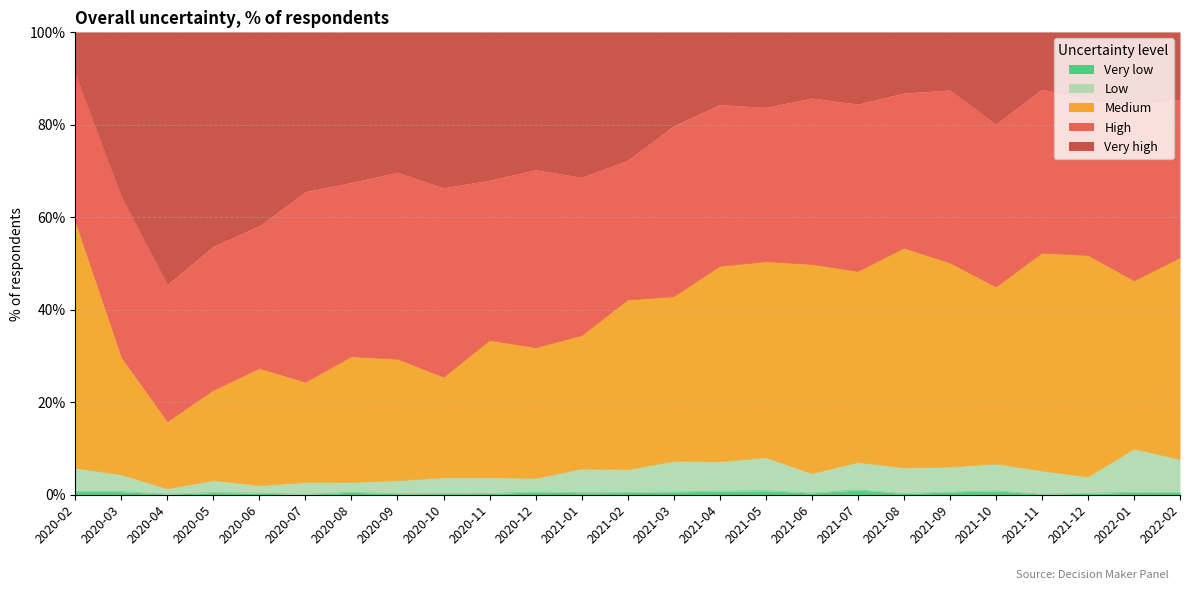

What is the smallest value displayed?

0.1